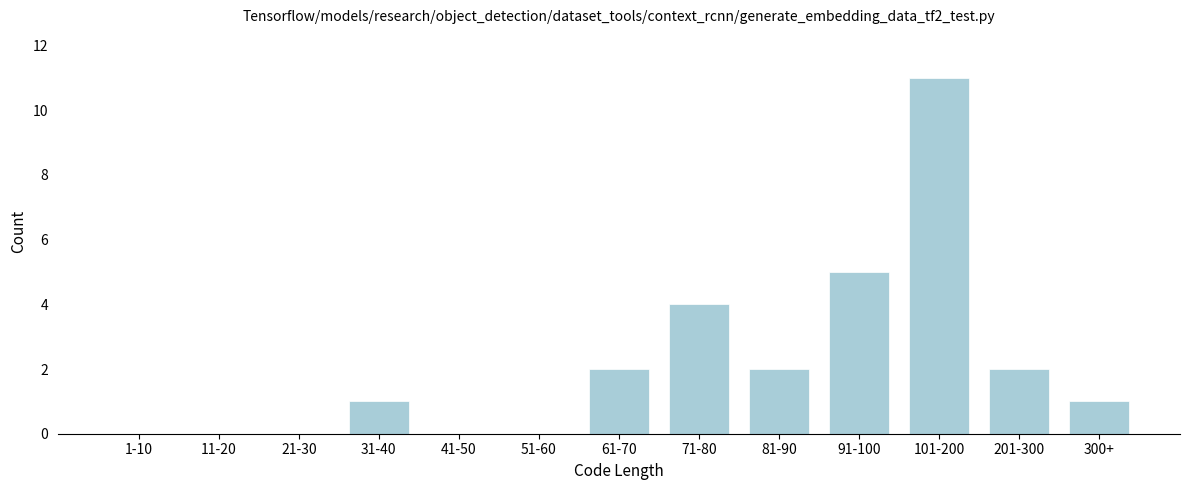

Reading left to right, list all the values displayed in this chart.

1-10=0	11-20=0	21-30=0	31-40=1	41-50=0	51-60=0	61-70=2	71-80=4	81-90=2	91-100=5	101-200=11	201-300=2	300+=1